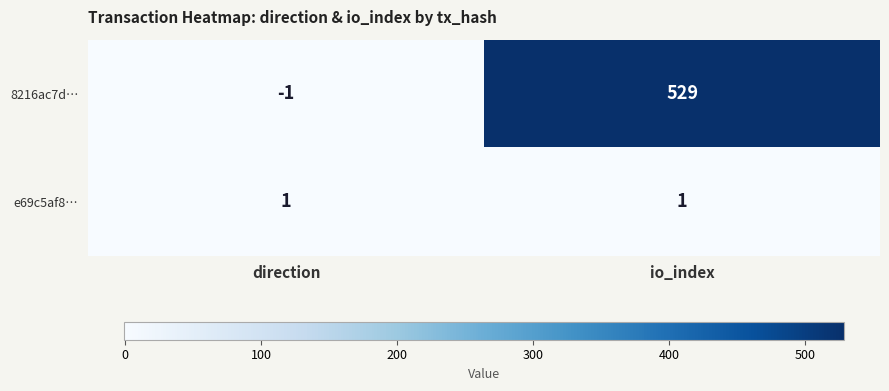

How many categories are shown in the chart?

2